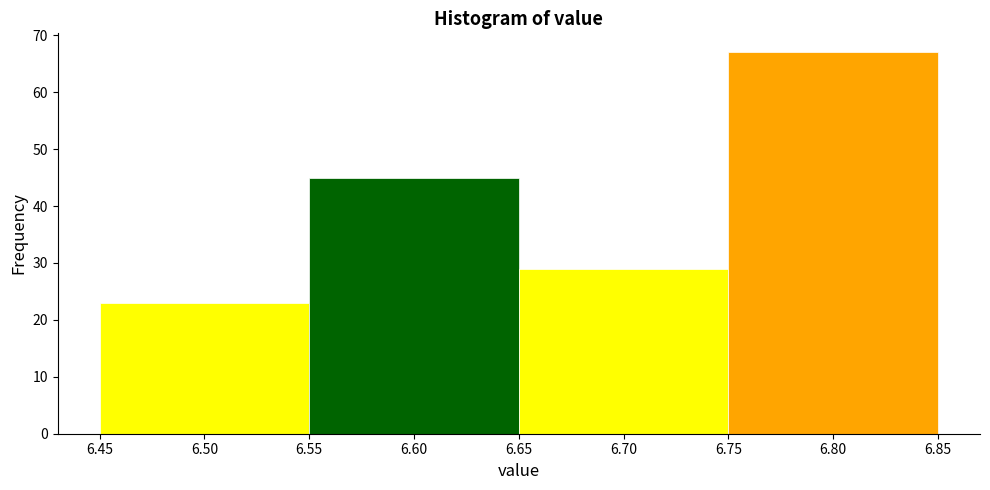

Which range on the x-axis has the tallest bar?

6.75 to 6.85